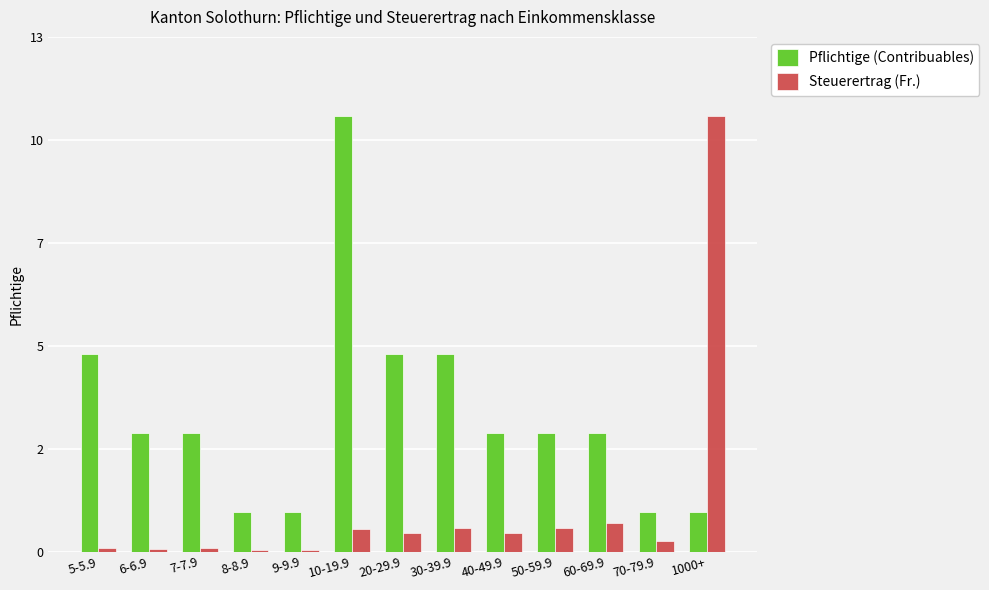

Are the bars grouped side by side (vs. stacked)?

Yes